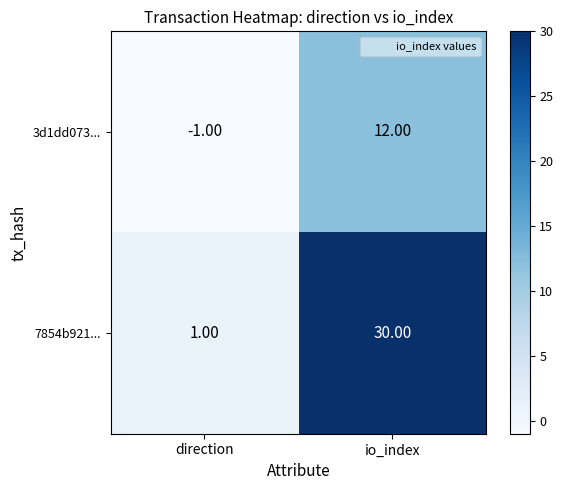

At which category is the sum across all series the highest?

io_index